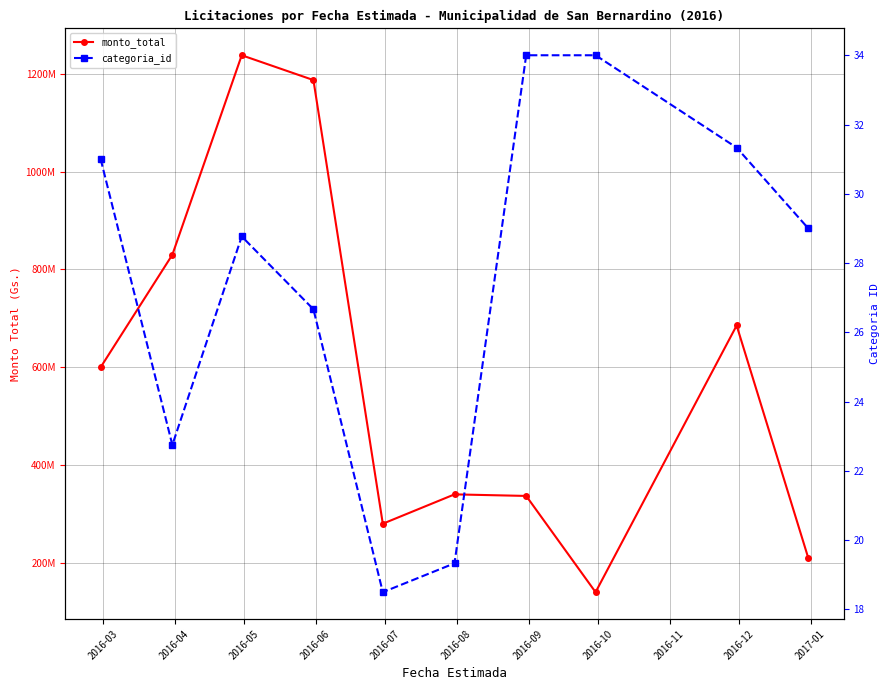

What are all the series names shown in the legend?

monto_total, categoria_id